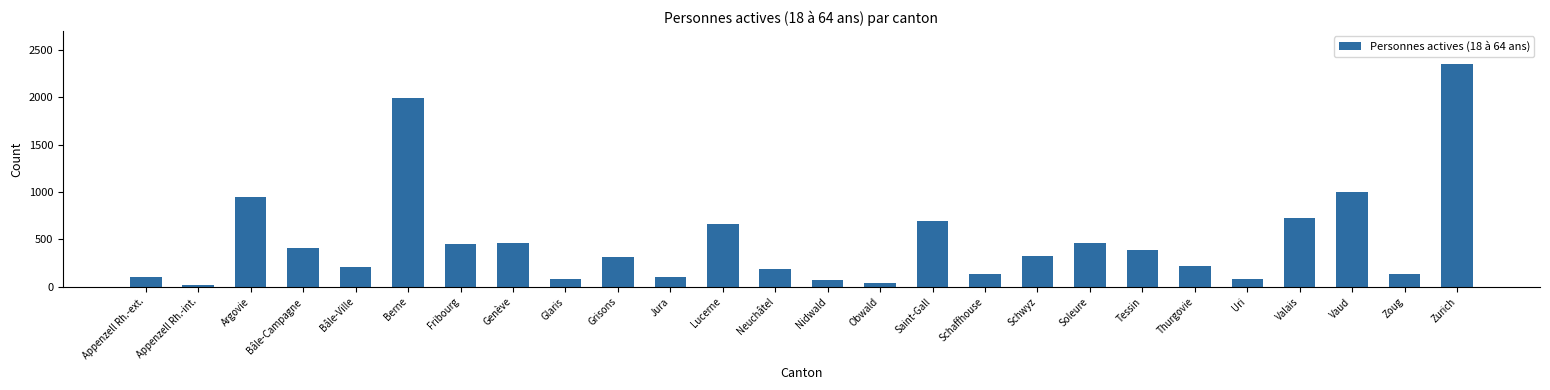

The chart shows a value of 192 at Neuchâtel. True or false?

True